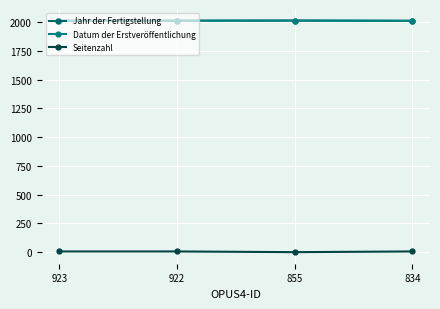

True or false: Jahr der Fertigstellung and Datum der Erstveröffentlichung intersect in this chart.

False